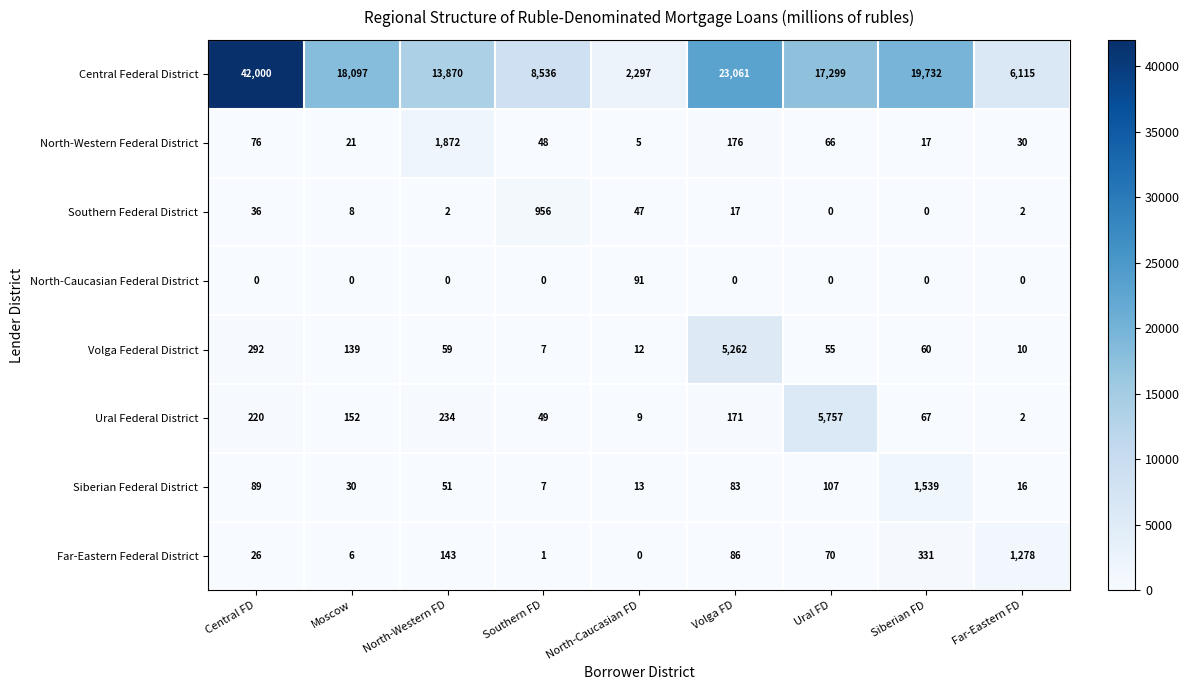

Which series has the largest range (max minus min)?

Central Federal District